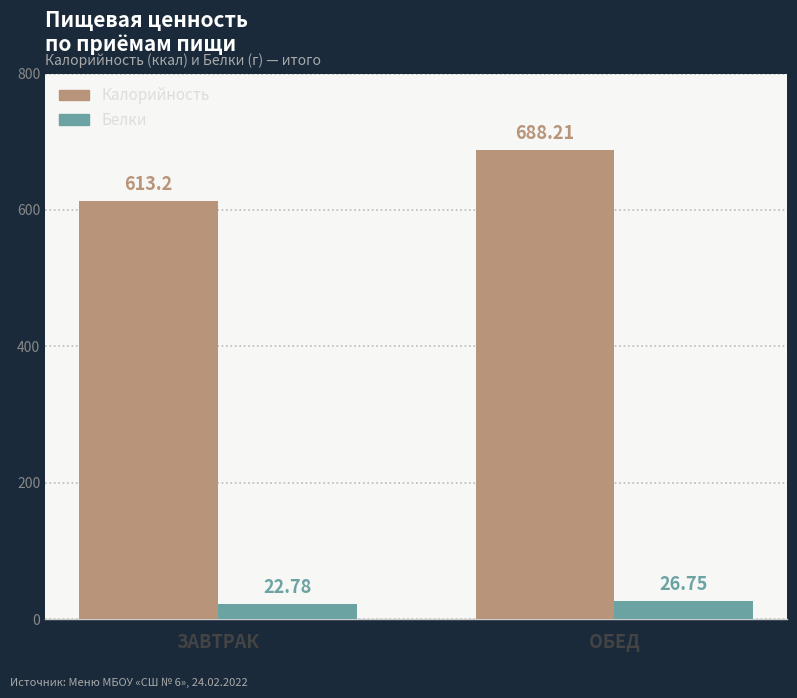

What value does the Белки series have at ОБЕД?

26.8